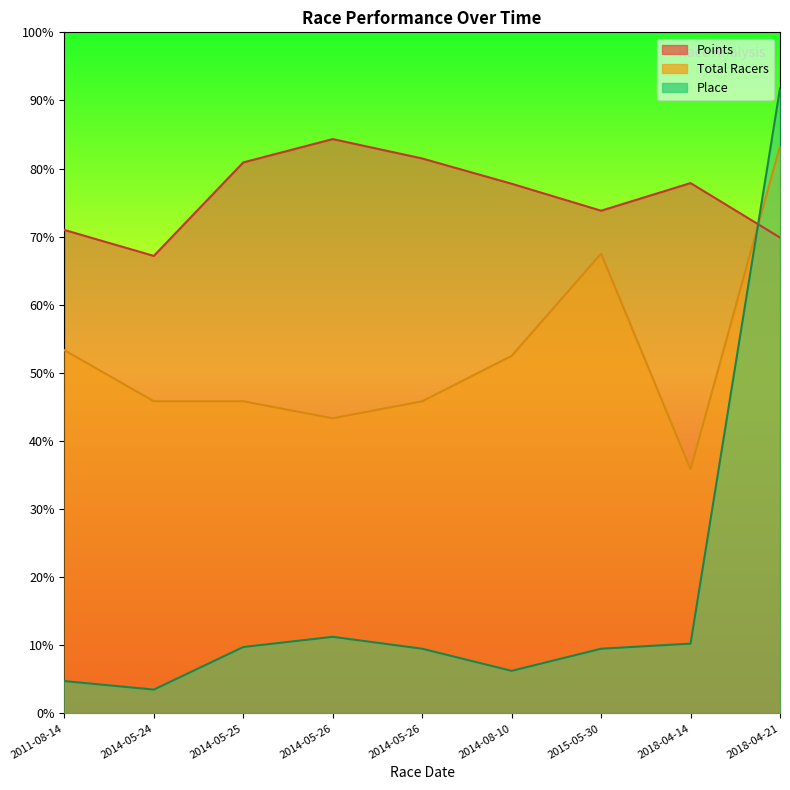

Where do Points and Total Racers first cross each other?

2018-04-14 and 2018-04-21